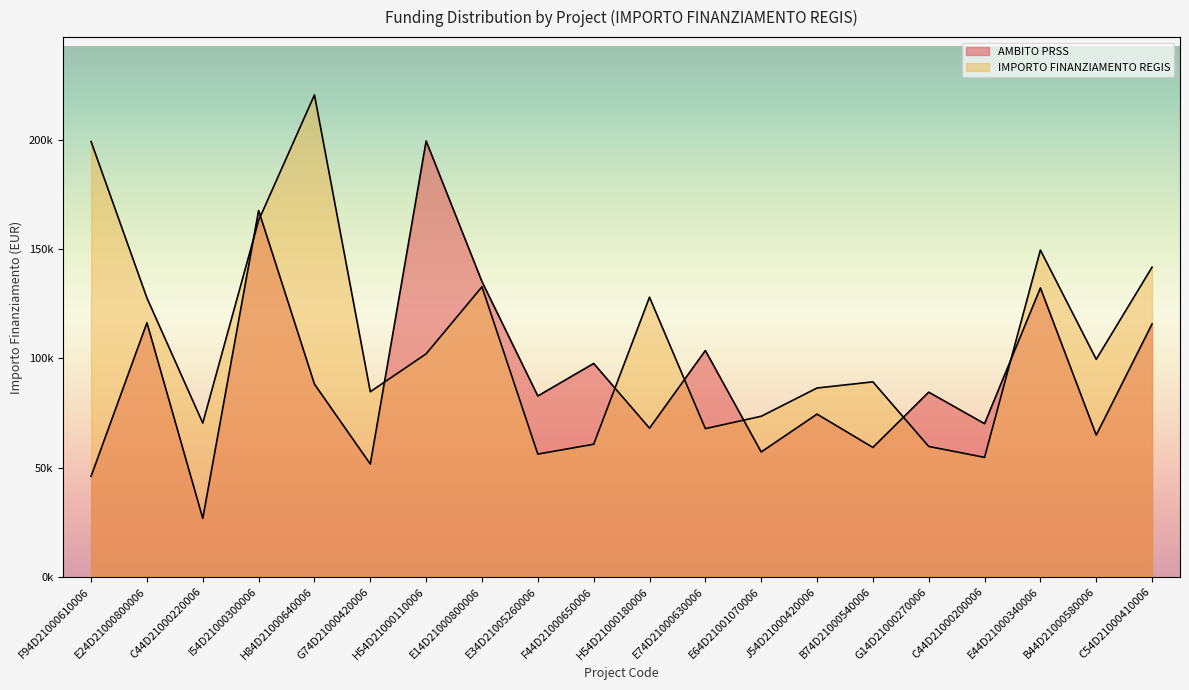

How many distinct data groups are displayed?

2